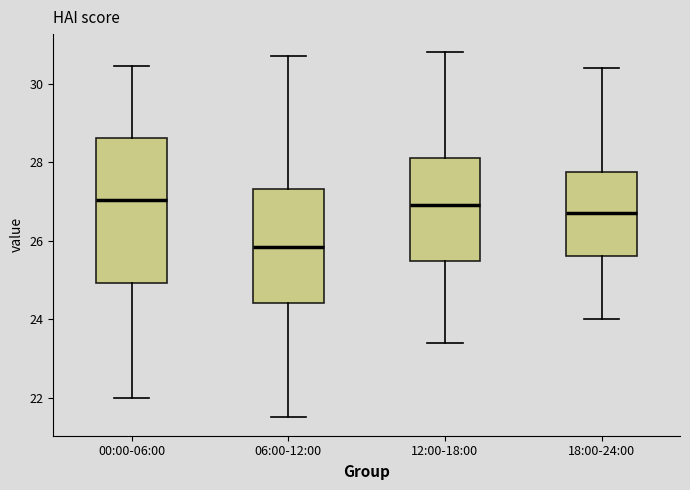

Where does the median line of the box for 18:00-24:00 sit on the y-axis? The values are not printed on the chart, so give them approximately, as read against the axis.

26.8